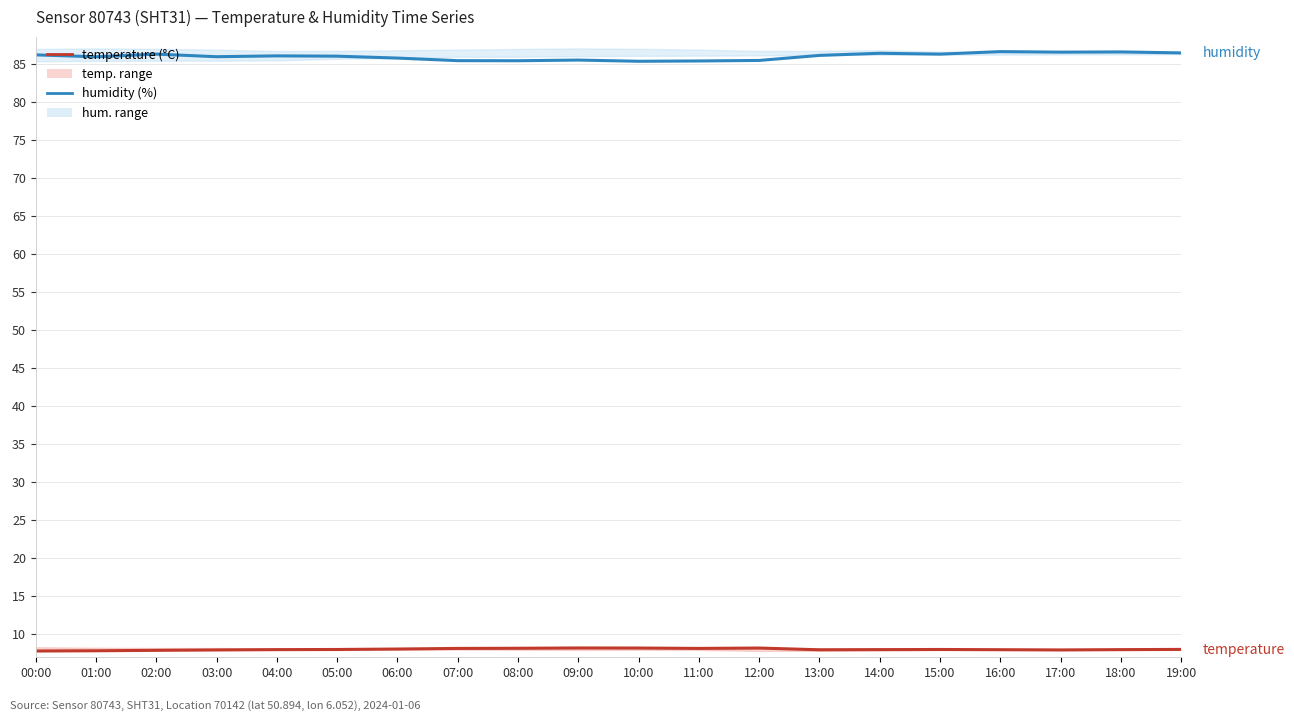

Which category has the lowest value in the temperature series?

00:00